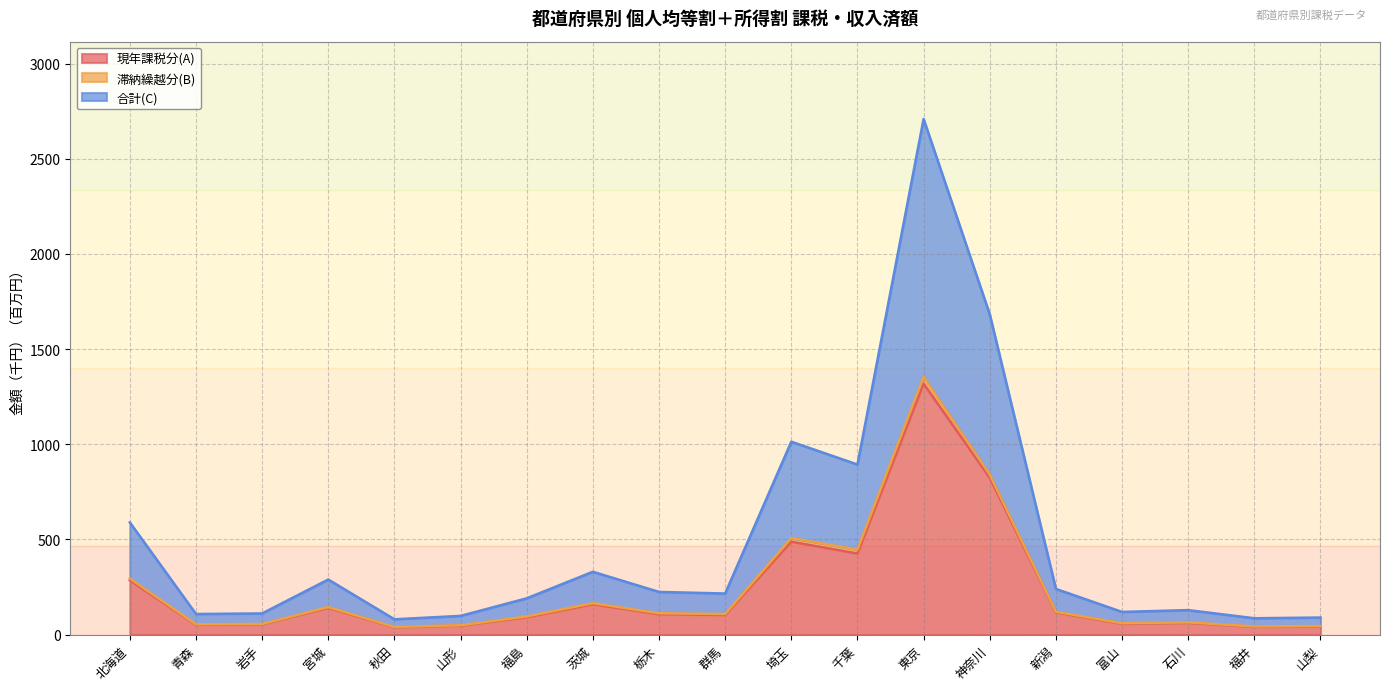

At which label does 現年課税分(A) reach its peak?

東京